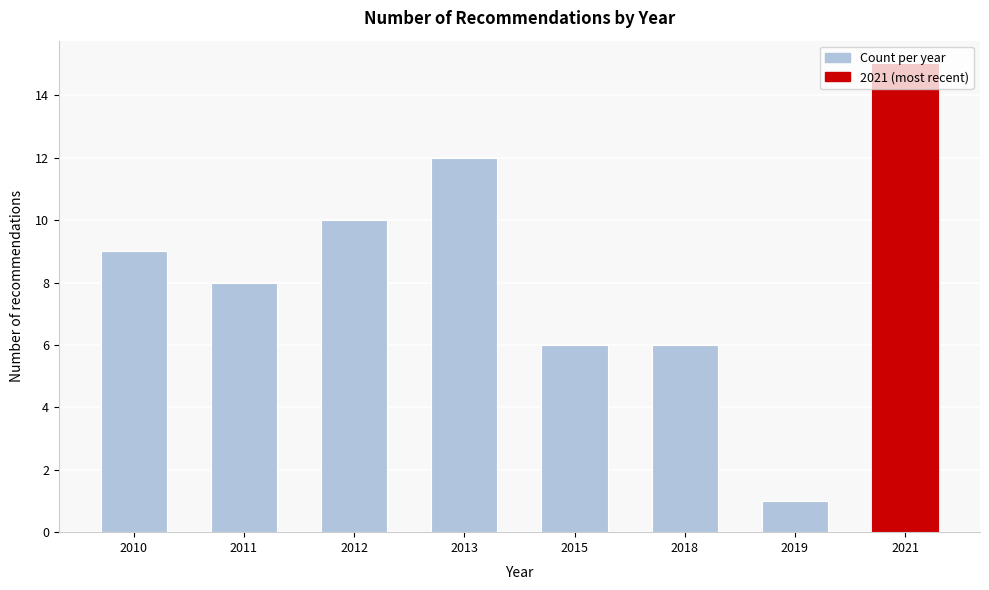

What is the difference between the values at 2010 and 2013?

3